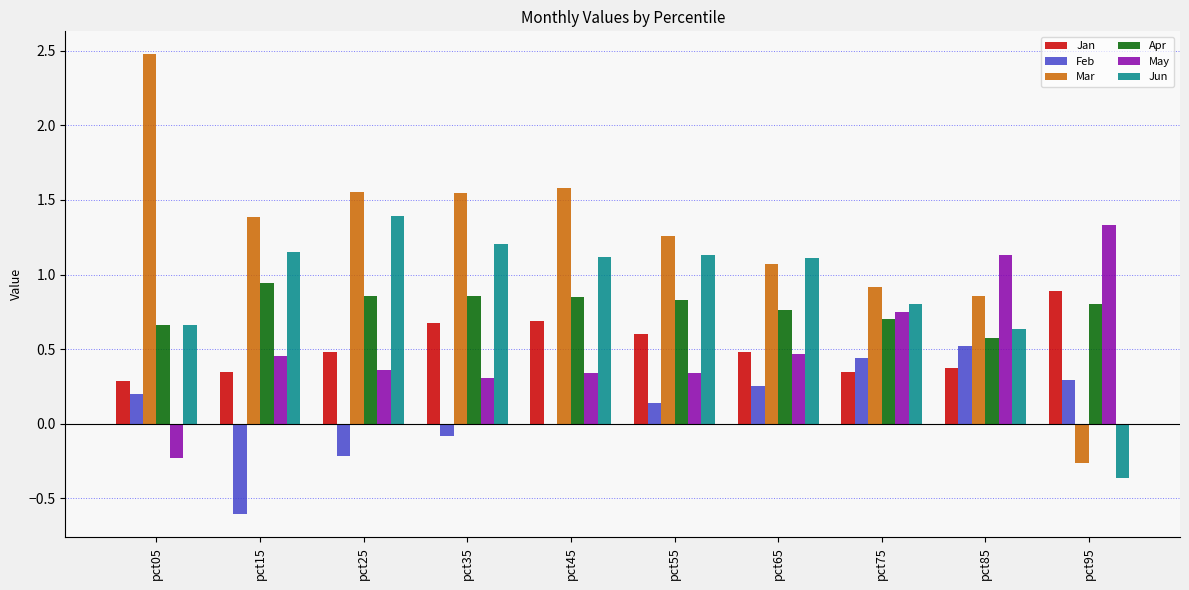

What is the greatest value displayed?

2.5